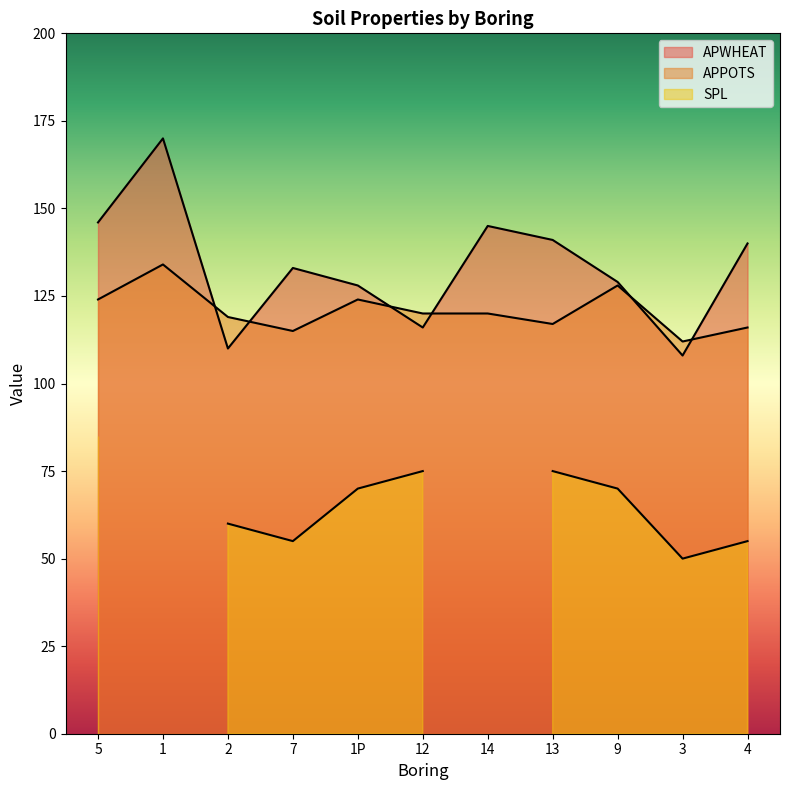

Which series has the largest total across all categories?

APWHEAT